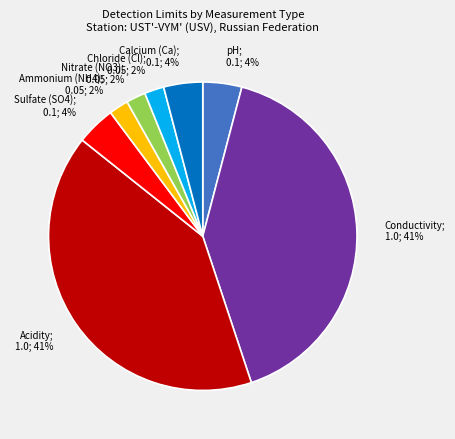

Is there a majority slice in this chart?

No